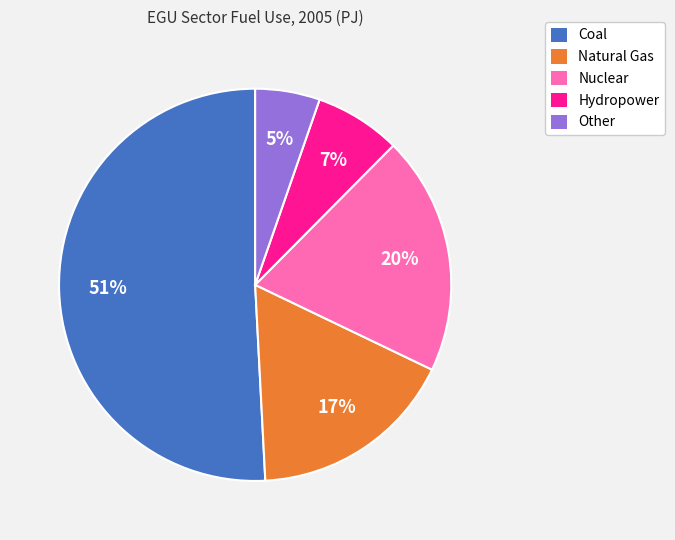

Between Other and Nuclear, which is larger?

Nuclear